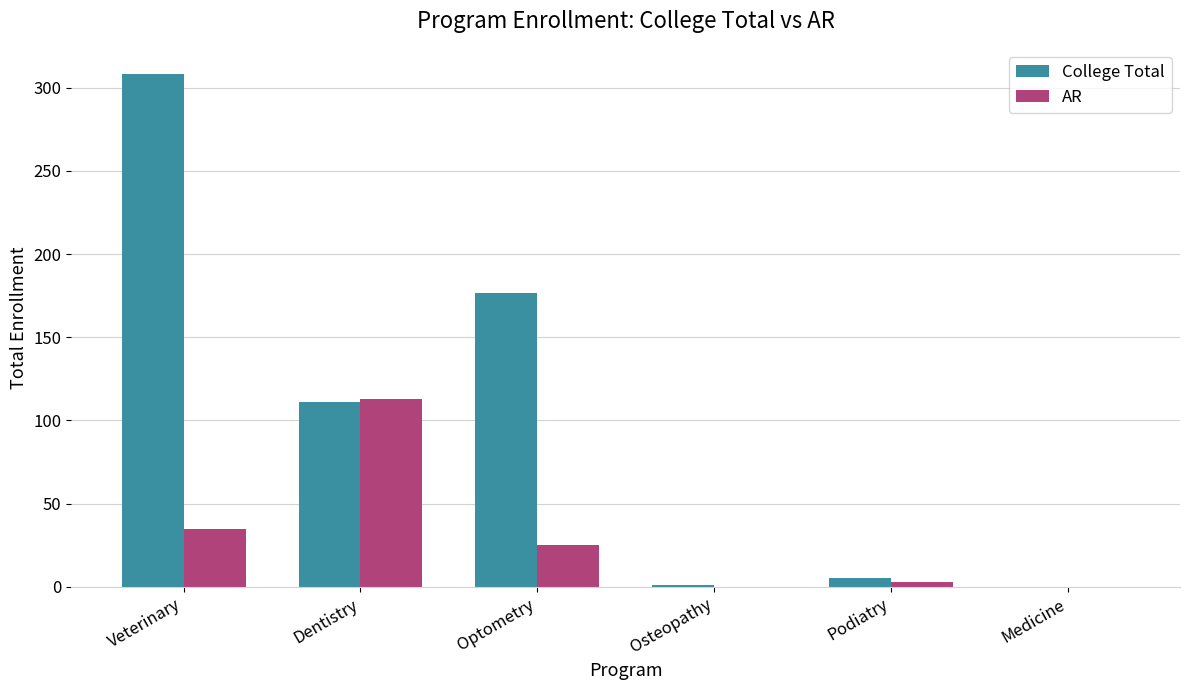

Is the value of AR at Veterinary greater than the value of College Total at Podiatry?

Yes